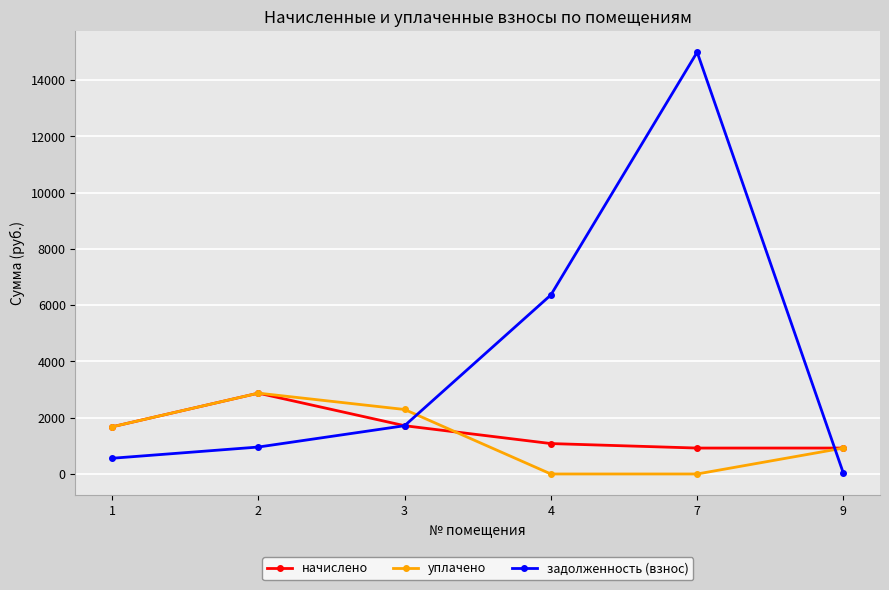

What are all the series names shown in the legend?

начислено, уплачено, задолженность (взнос)